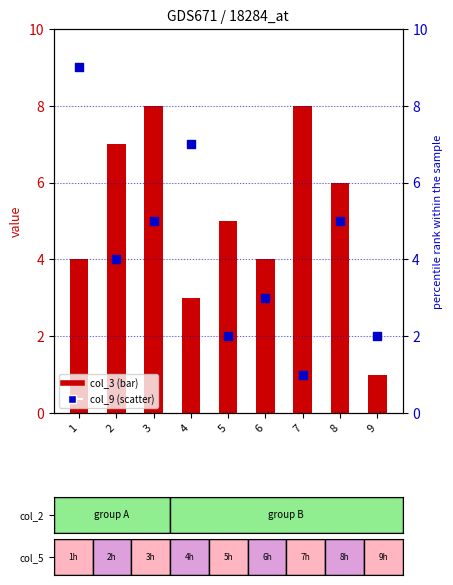

What is the total value across all series at 3?

13